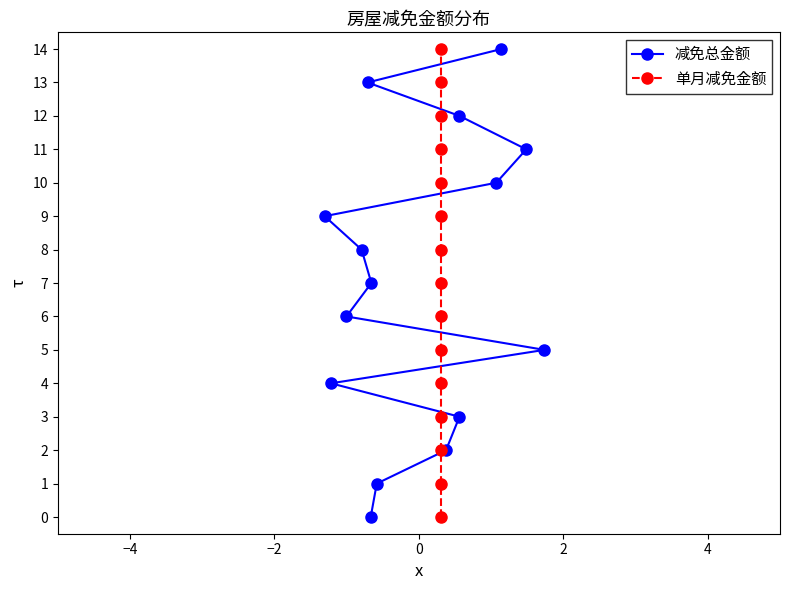

Rank the series by their maximum value, from highest to lowest.

减免总金额, 单月减免金额